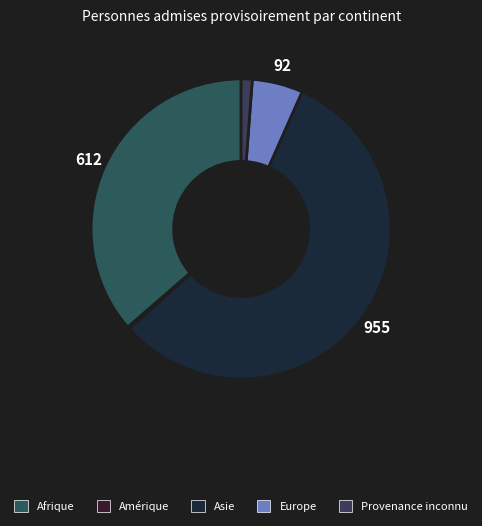

Rank the categories by value from lowest to highest.

Amérique, Provenance inconnu, Europe, Afrique, Asie